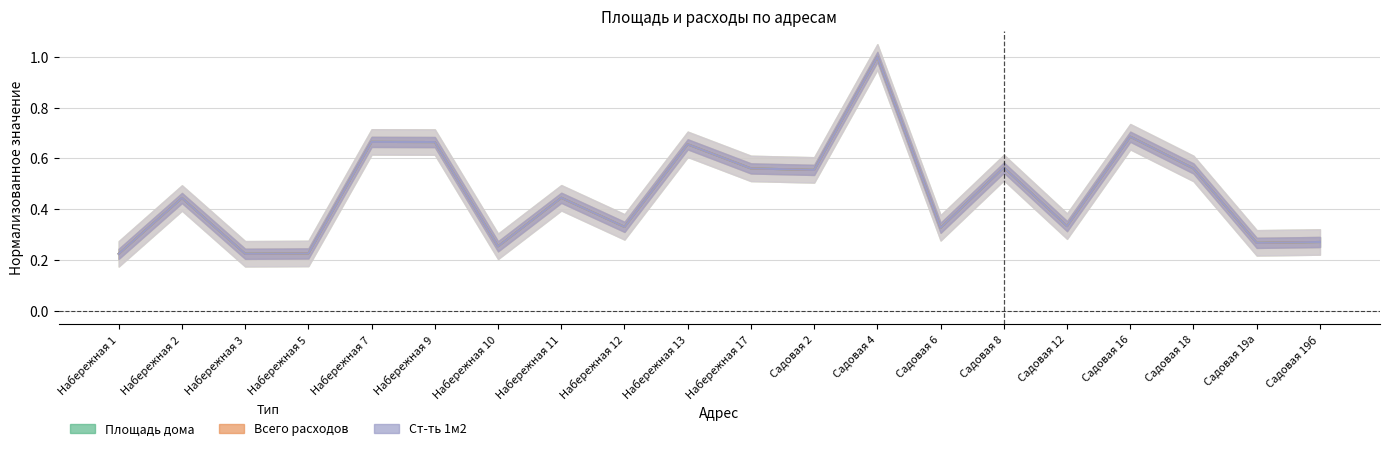

The Ст-ть 1м2 series shows 0.2 at Садовая 2. True or false?

False